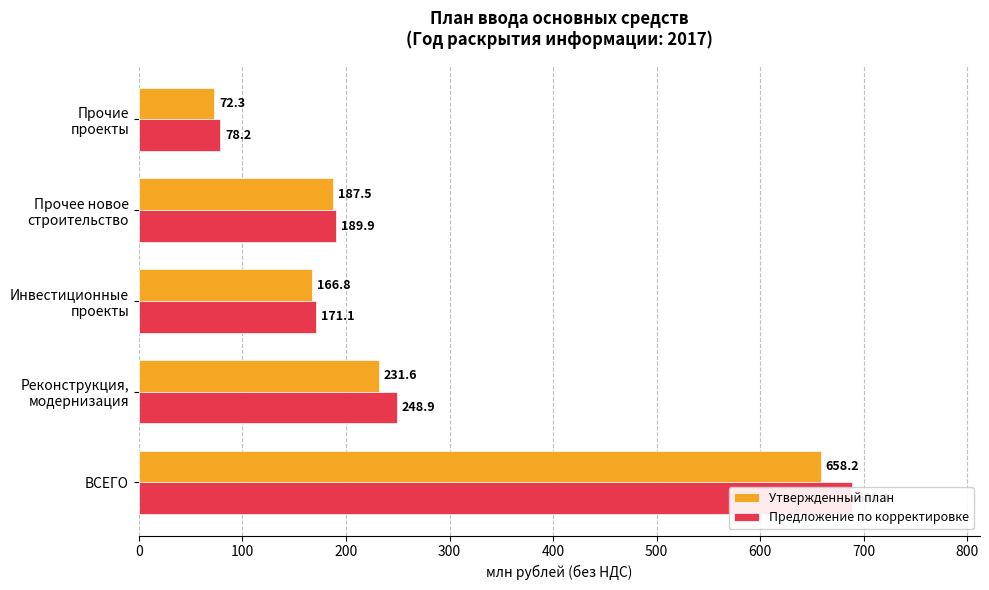

At Прочее новое строительство, list the series in order from smallest to largest.

Утвержденный план, Предложение по корректировке